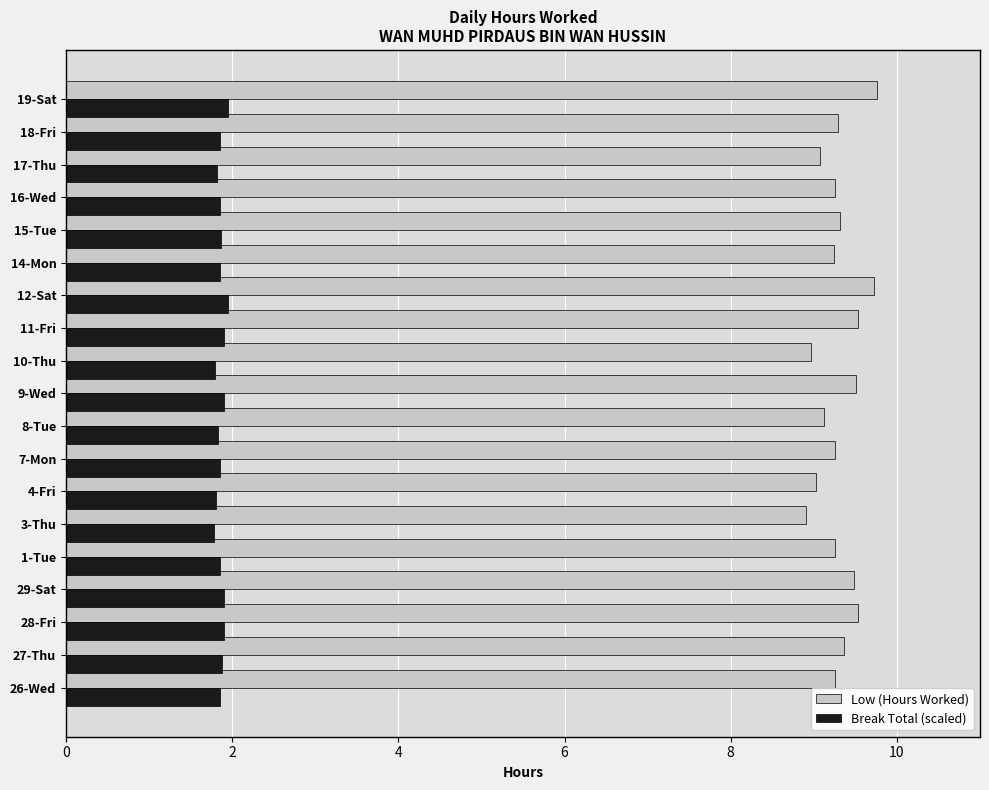

What is the spread (max minus min) of values at 19-Sat?

7.8